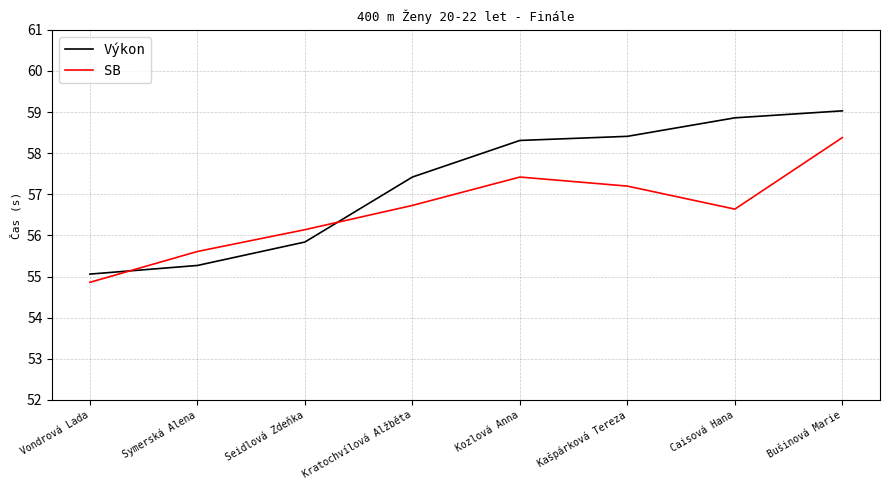

Is this an area chart (filled region under the line)?

No